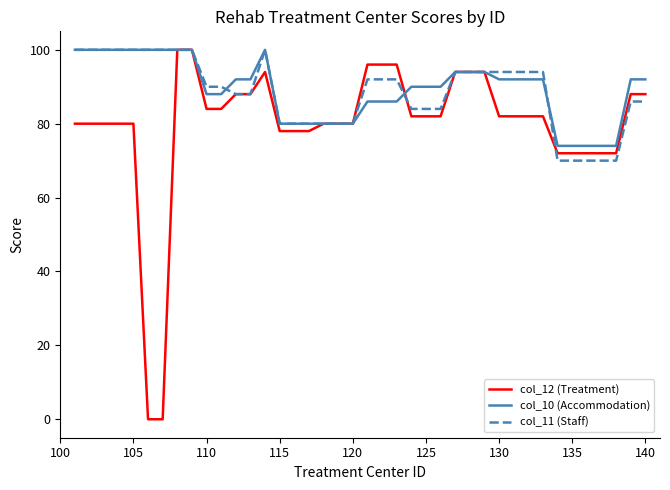

What is the lowest value of the col_11 (Staff) series?

70